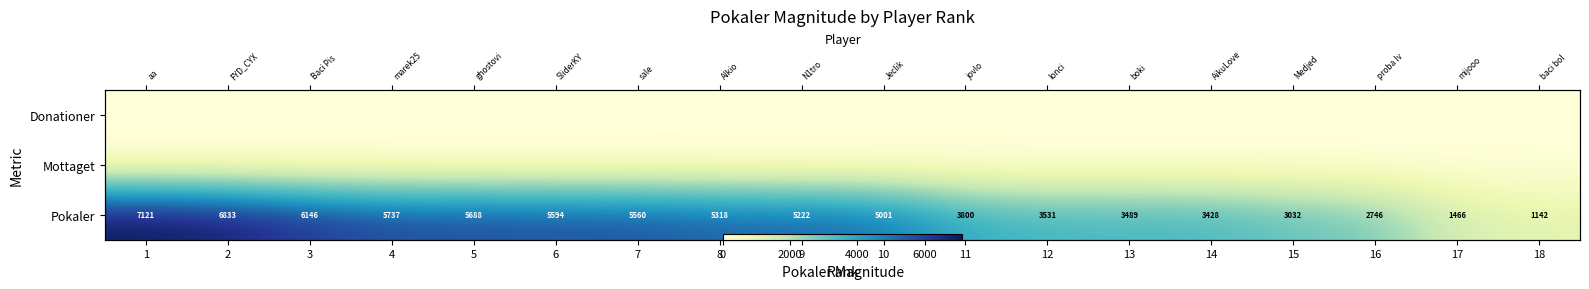

At how many categories does at least one series exceed 6675?

2